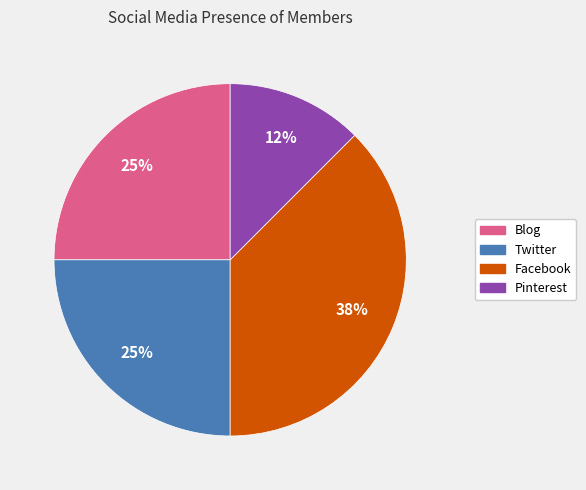

To the nearest percent, what portion does Twitter represent?

25%